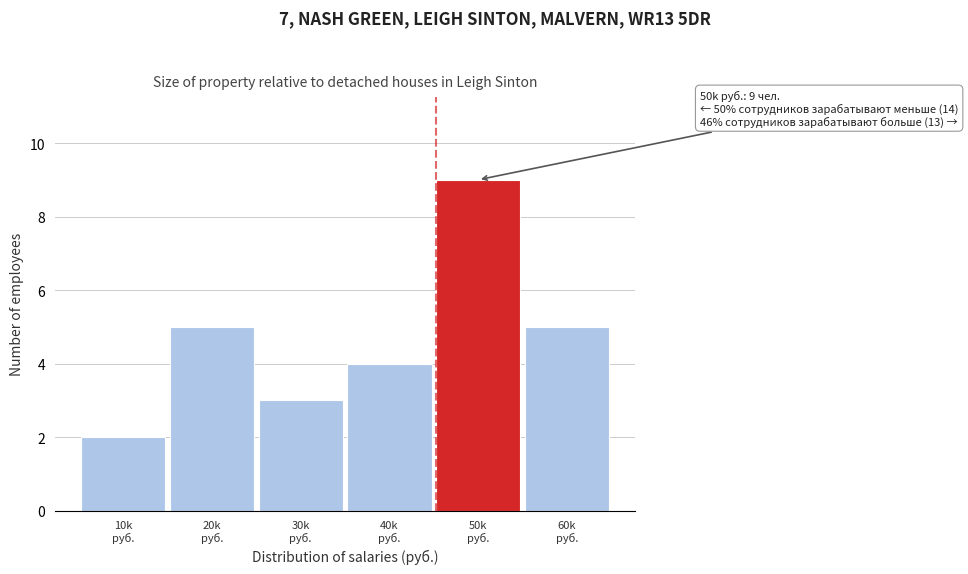

Reading right to left, what are all the values shown in this chart?

5	9	4	3	5	2